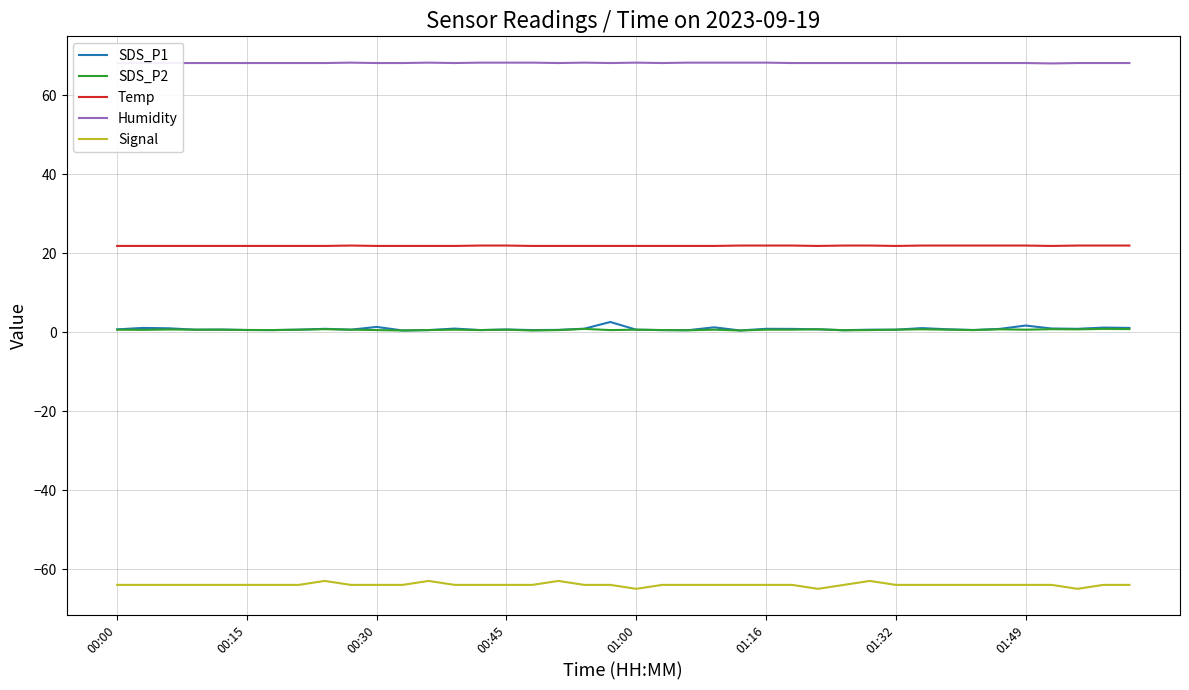

Which series has the largest total across all categories?

Humidity